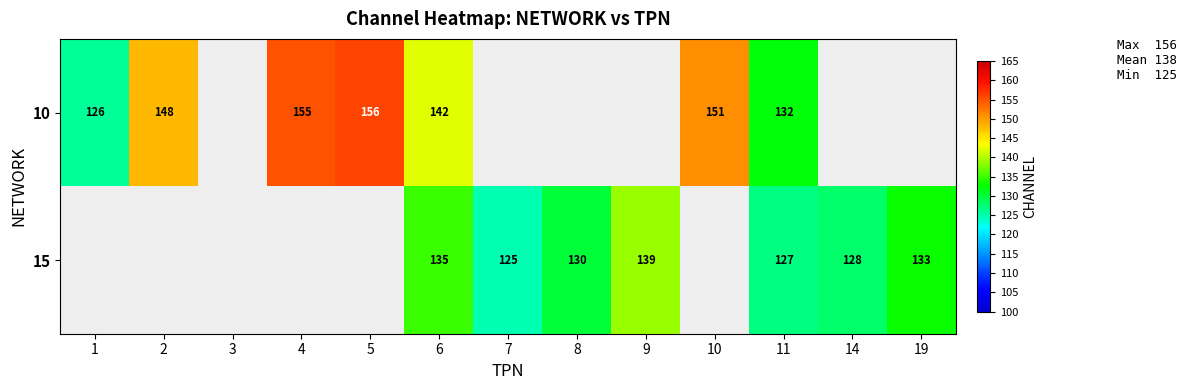

What is the difference between the highest and lowest values at 6?

7